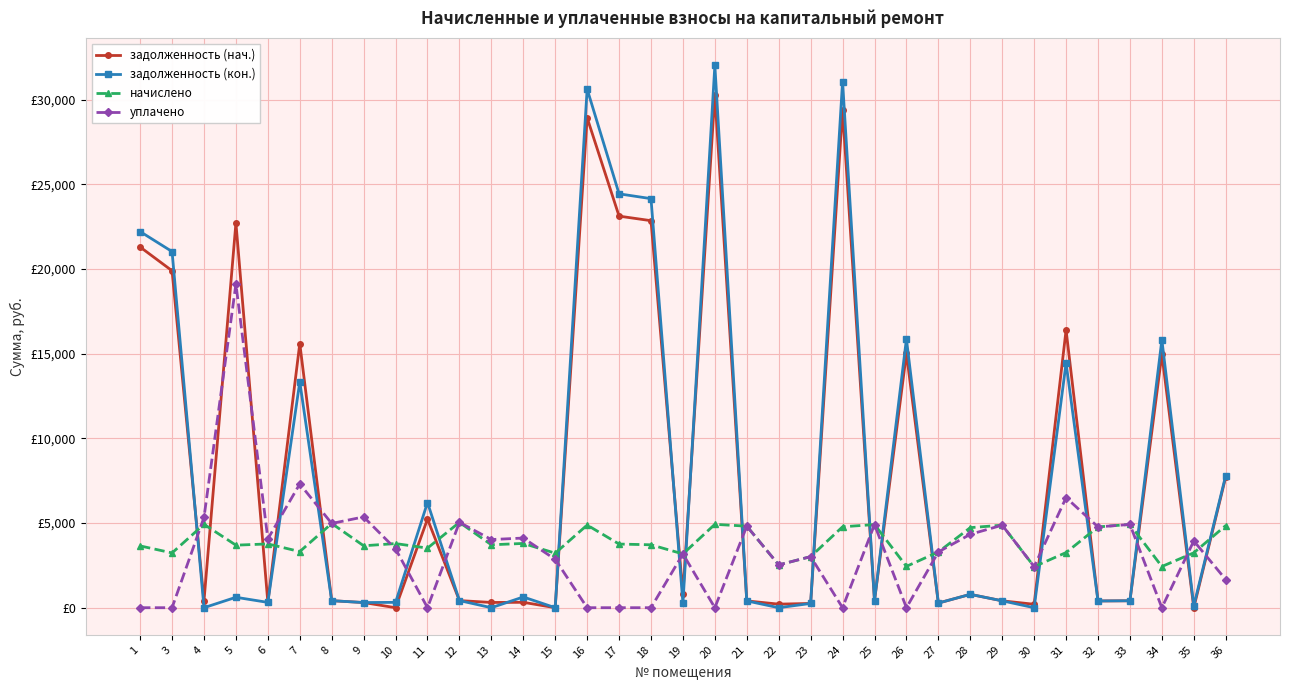

What are all the series names shown in the legend?

задолженность (нач.), задолженность (кон.), начислено, уплачено